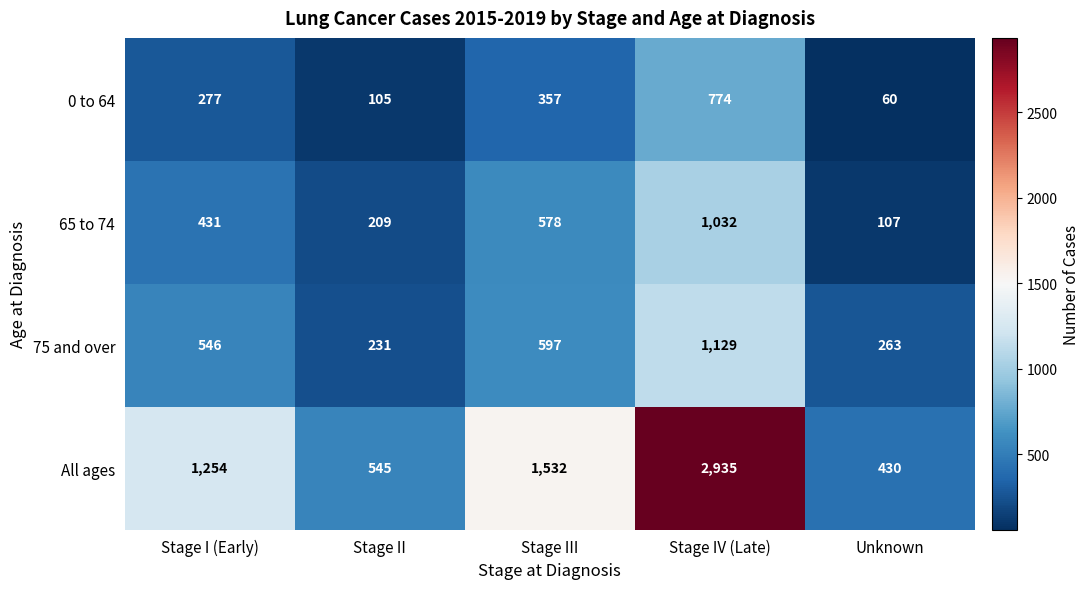

What is the maximum value for 75 and over?

1129